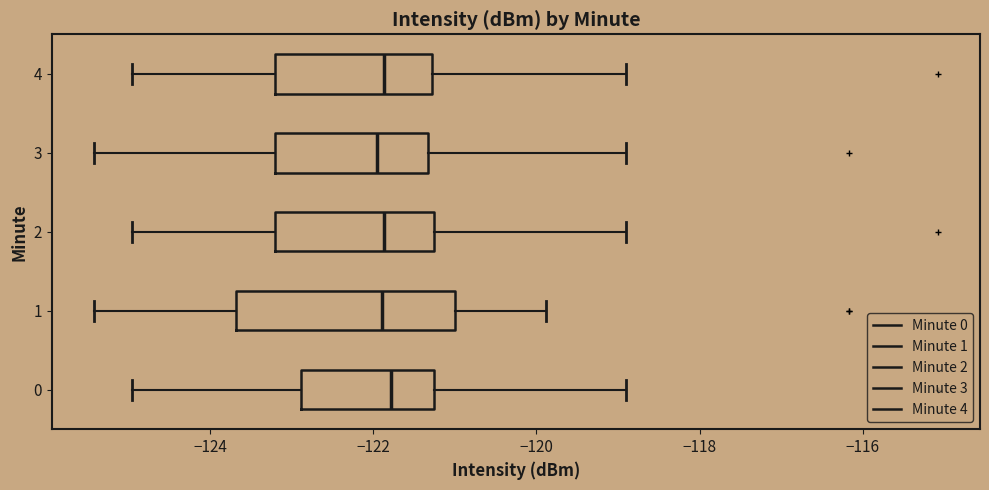

Where does the median line of the box at y = 3 sit on the x-axis? The values are not printed on the chart, so give them approximately, as read against the axis.

-122.0